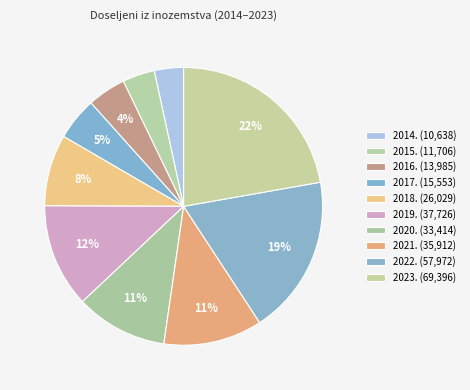

Count the number of slices in the pie.

10